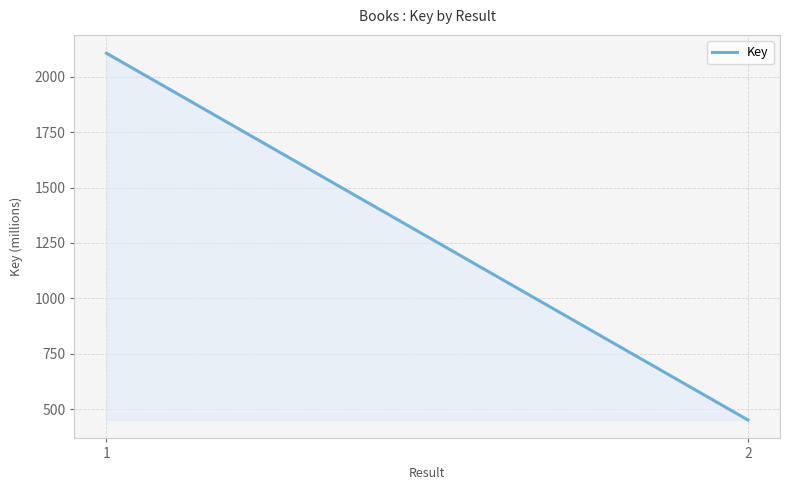

Reading right to left, list all the values displayed in this chart.

451453040	2105755028